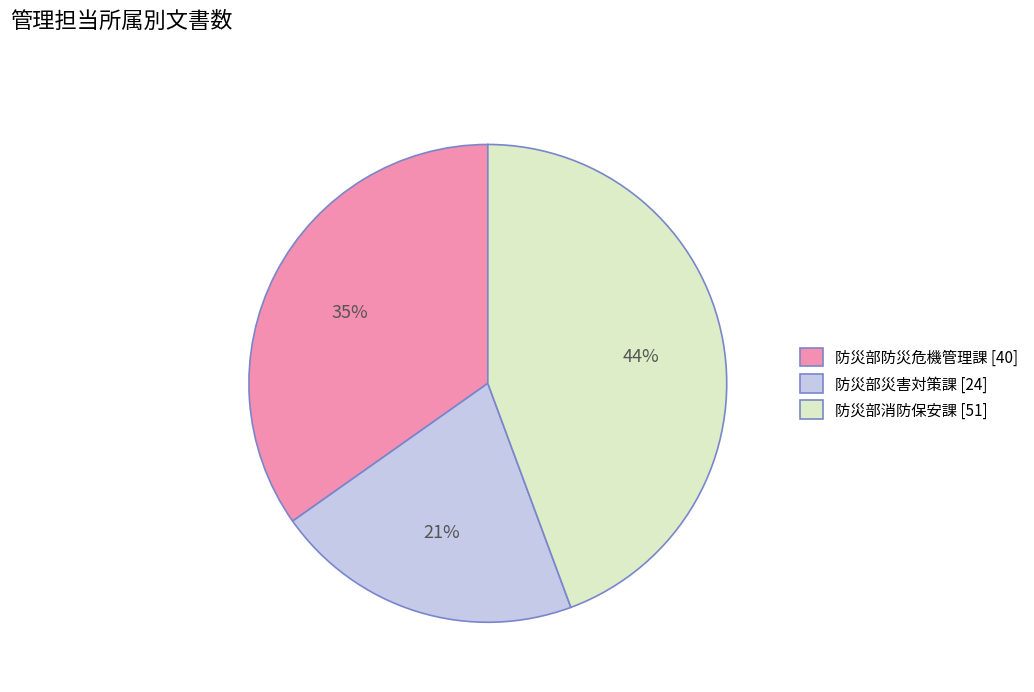

What percentage is the 防災部防災危機管理課 slice, to the nearest percent?

35%